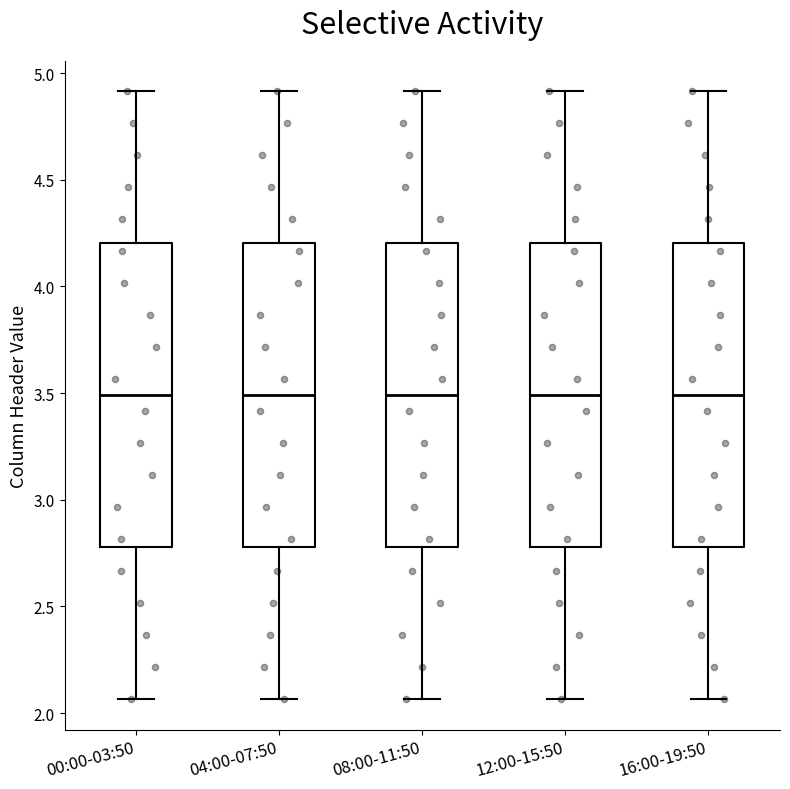

Reading left to right, read every box against the y-axis: the position of its median line, the range the box covers, and the ends of its whiskers. The values are not printed on the chart, so give them approximately, as read against the axis.

00:00-03:50: median 3.50, box 2.80 to 4.20, whiskers 2.05 to 4.90
04:00-07:50: median 3.50, box 2.80 to 4.20, whiskers 2.05 to 4.90
08:00-11:50: median 3.50, box 2.80 to 4.20, whiskers 2.05 to 4.90
12:00-15:50: median 3.50, box 2.80 to 4.20, whiskers 2.05 to 4.90
16:00-19:50: median 3.50, box 2.80 to 4.20, whiskers 2.05 to 4.90